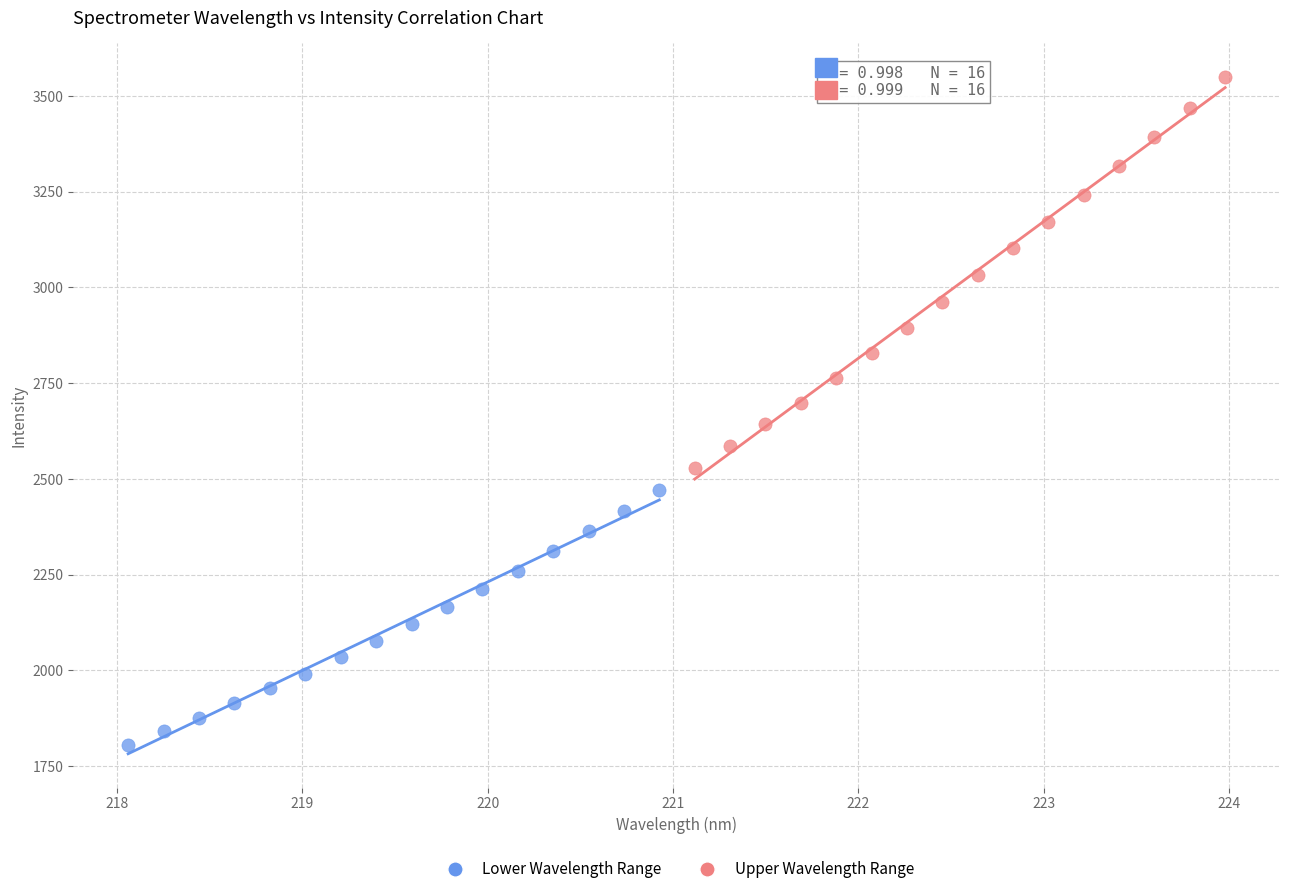

Which series contains the lowest Y value?

Lower Wavelength Range